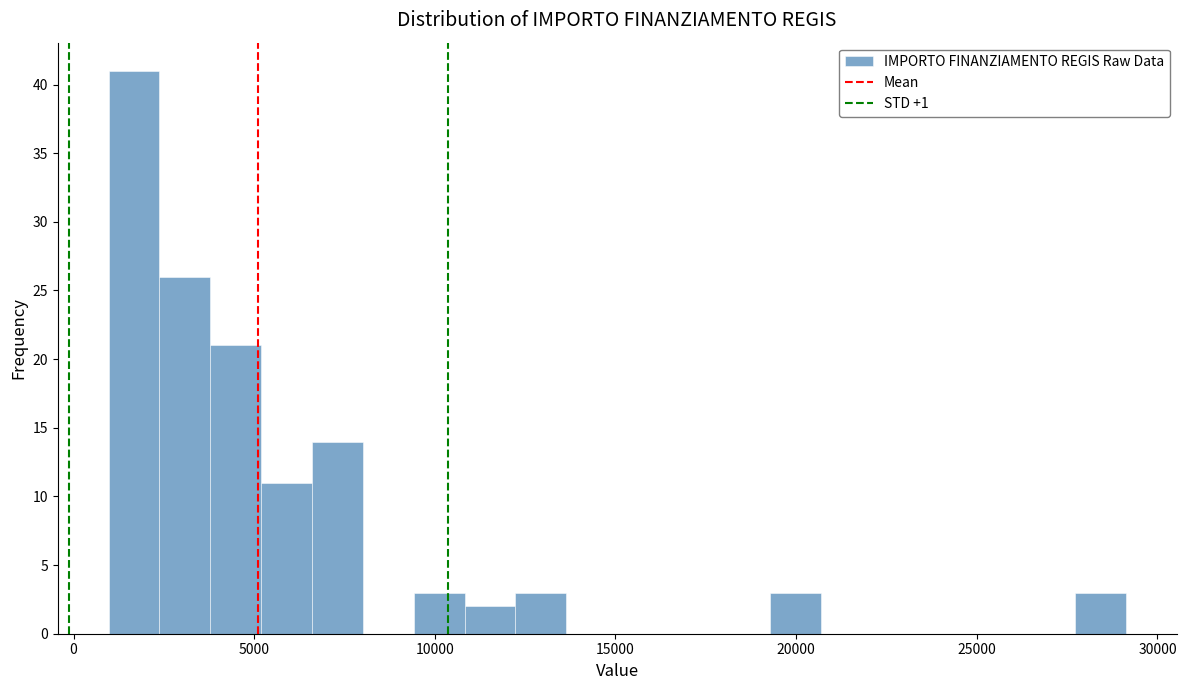

Around what value on the x-axis is the tallest bar? Give the approximate position of its centre, as read against the axis.

1500